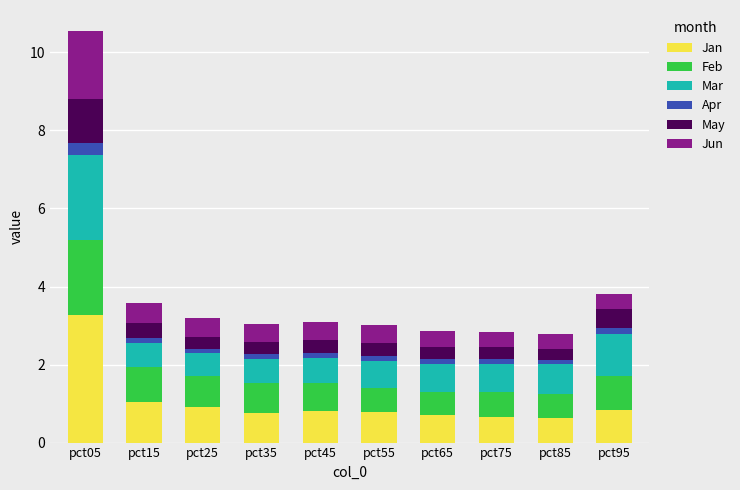

Which category has the highest value in the Jan series?

pct05